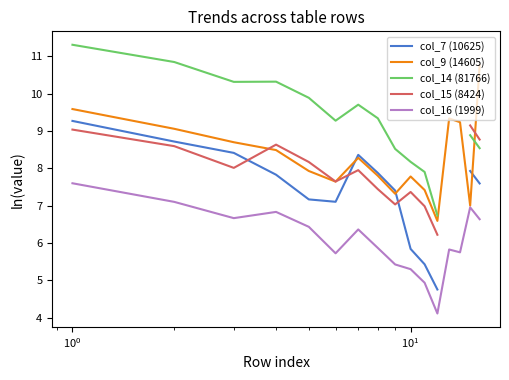

What is the maximum value for col_16 (1999)?

7.6